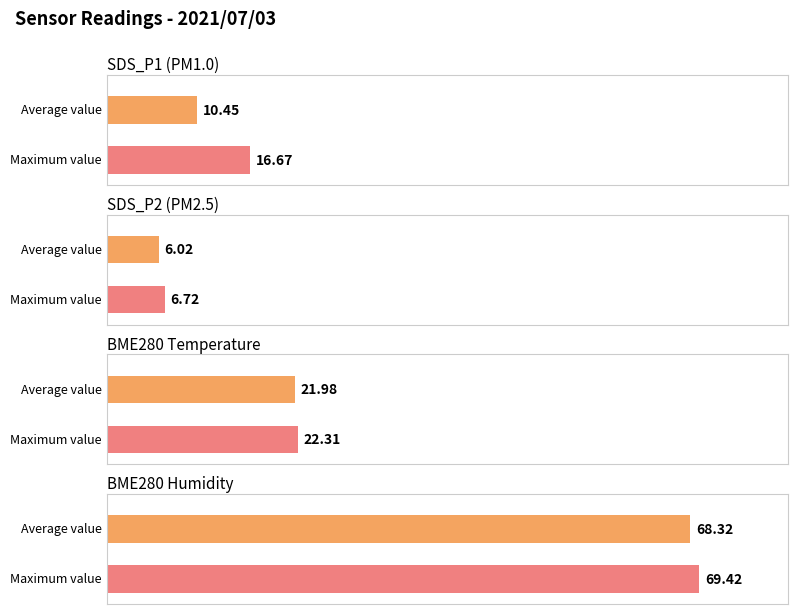

Rank the series at 00:36 from highest to lowest value.

BME280_humidity, BME280_temperature, SDS_P1, SDS_P2